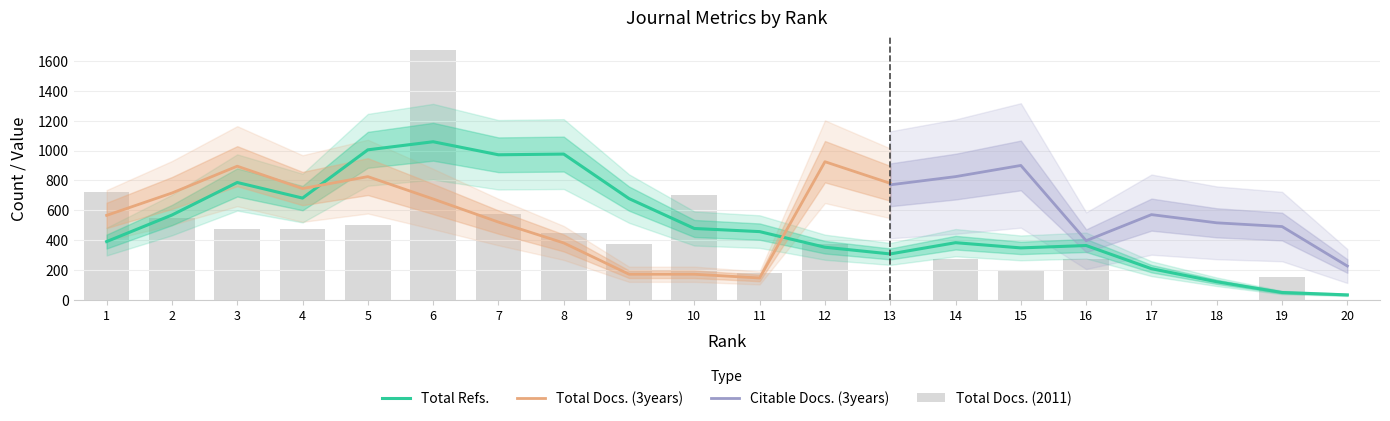

Which series has the largest total across all categories?

Total Refs.